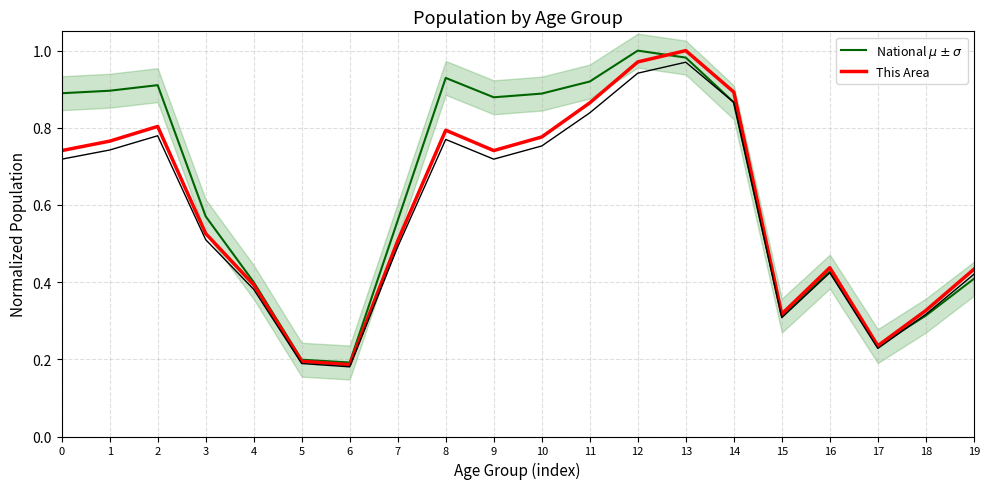

Is it true that This Area equals 0.2 at 3?

False